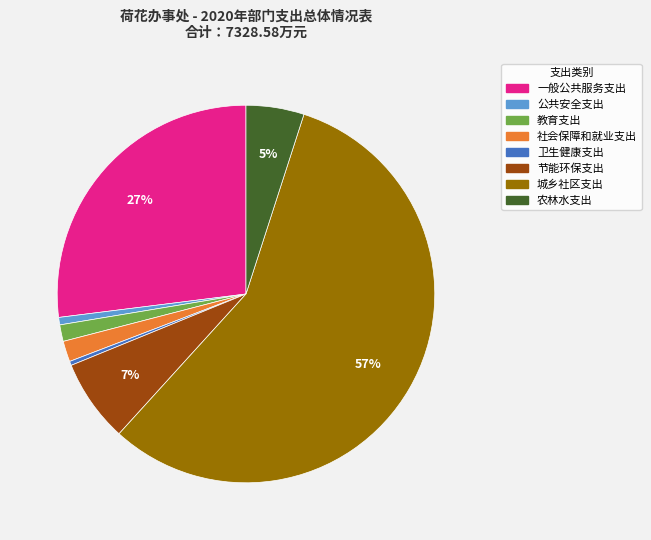

Which slice is the largest?

城乡社区支出